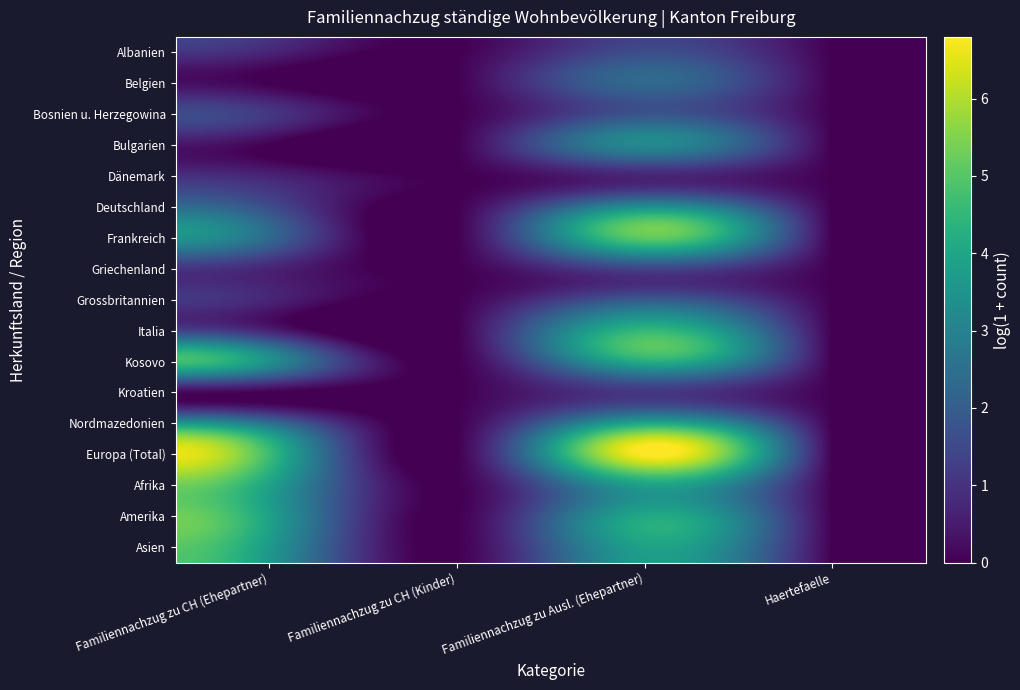

How many data points does each series have?

4